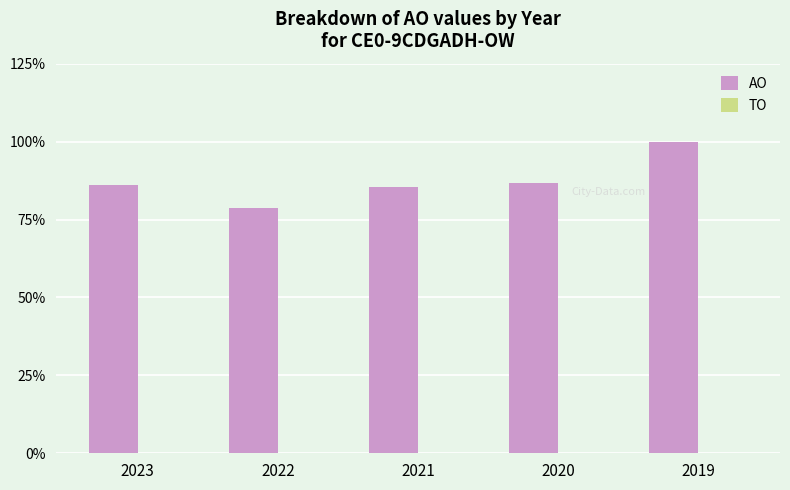

Are the bars horizontal?

No